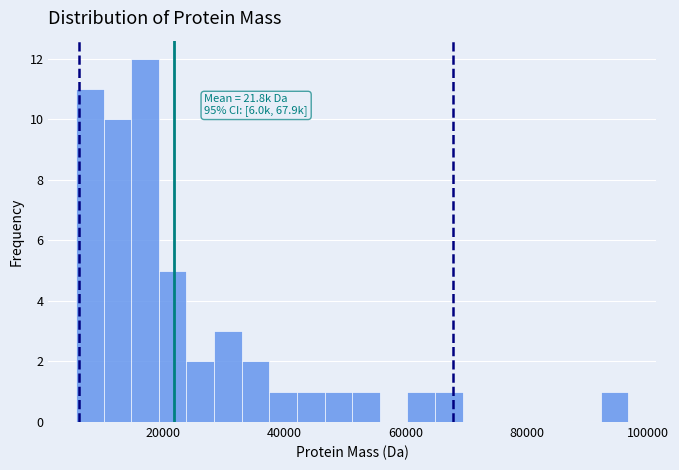

Read against the x-axis, roughly where is the centre of the tallest bar?

16000